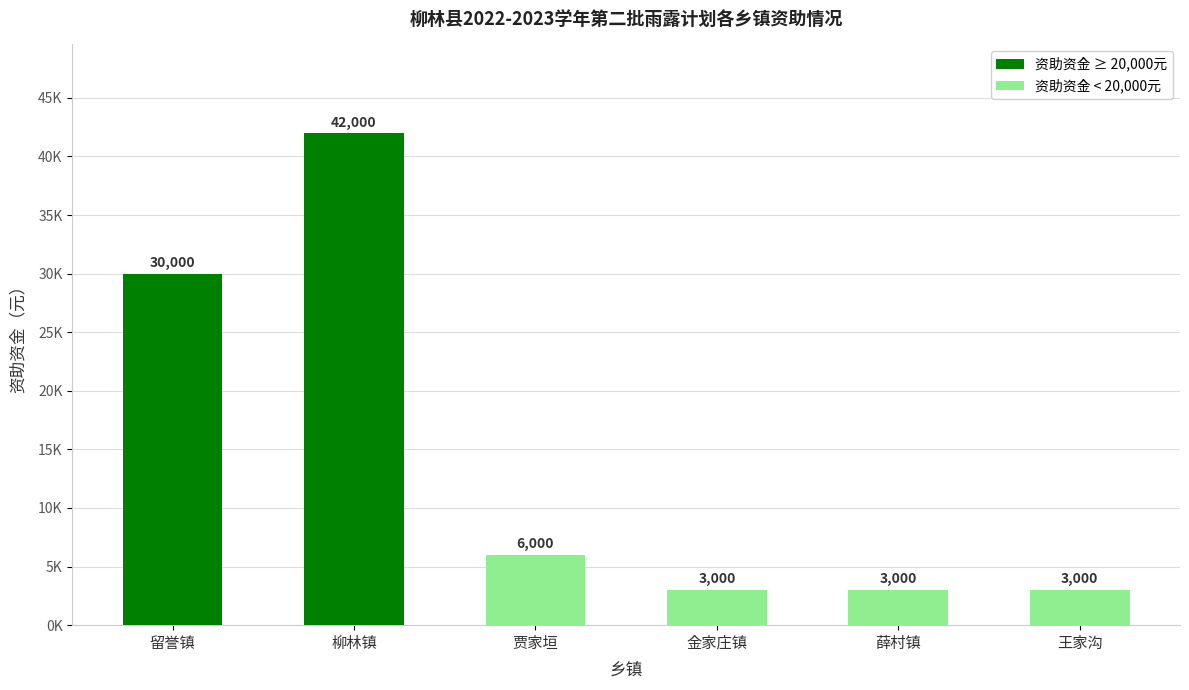

Does the chart contain any negative values?

No